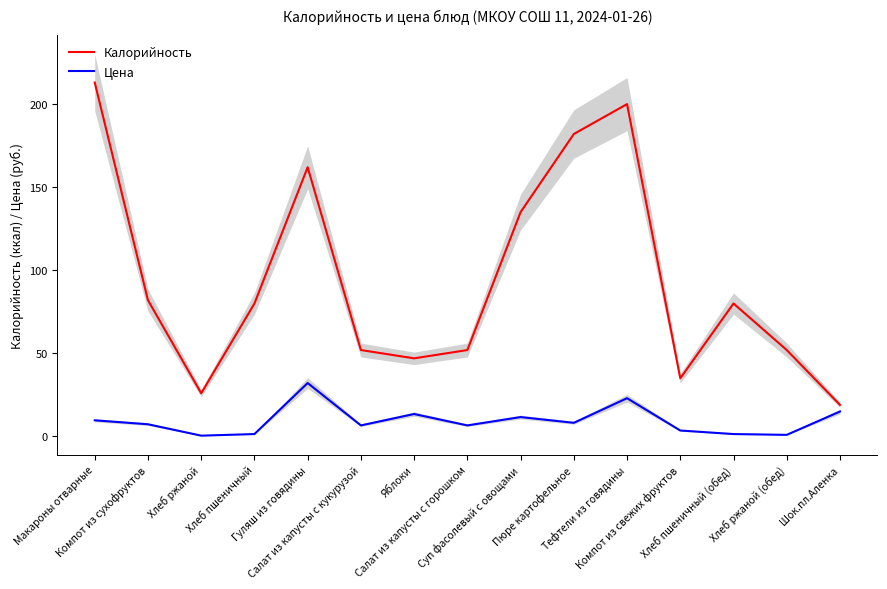

List the labels in order of Калорийность value, smallest first.

Шок.пл.Аленка, Хлеб ржаной, Компот из свежих фруктов, Яблоки, Салат из капусты с кукурузой, Салат из капусты с горошком, Хлеб ржаной (обед), Хлеб пшеничный, Хлеб пшеничный (обед), Компот из сухофруктов, Суп фасолевый с овощами, Гуляш из говядины, Пюре картофельное, Тефтели из говядины, Макароны отварные